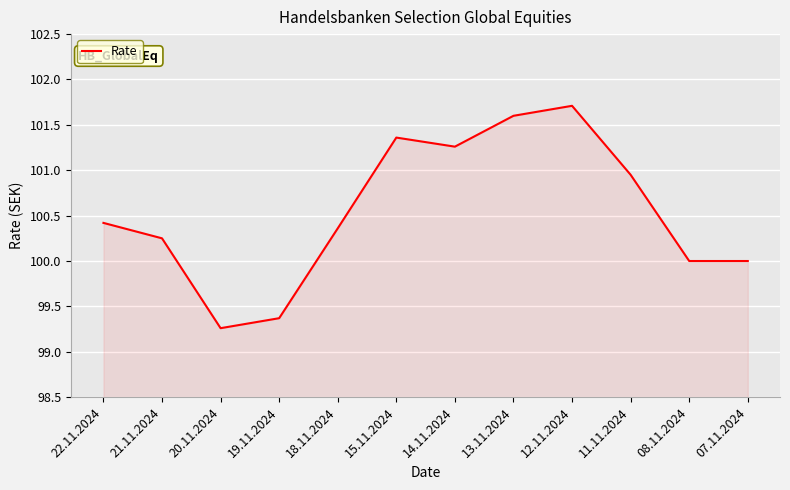

True or false: the data shows 175.9 at 21.11.2024.

False